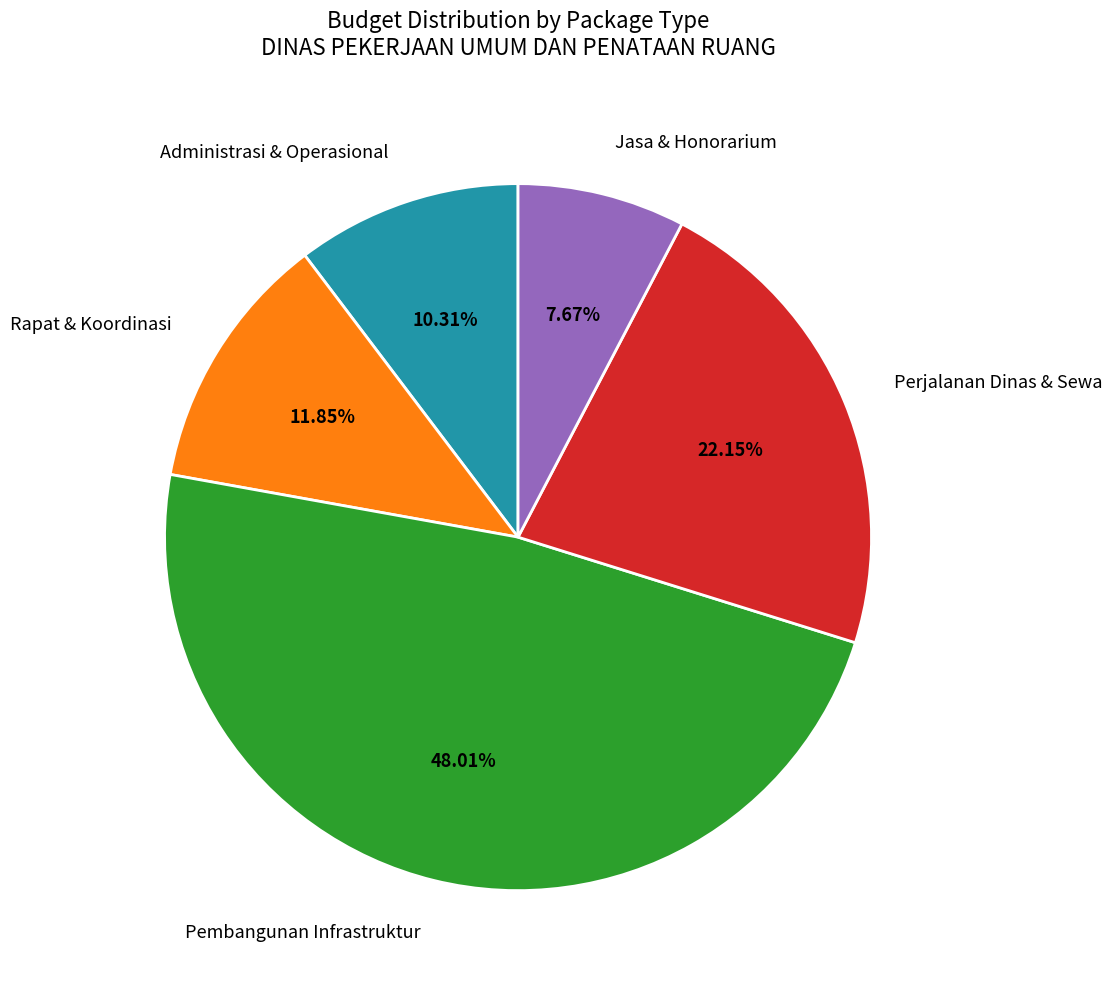

Do Rapat & Koordinasi and Perjalanan Dinas & Sewa together represent more than half of the pie?

No